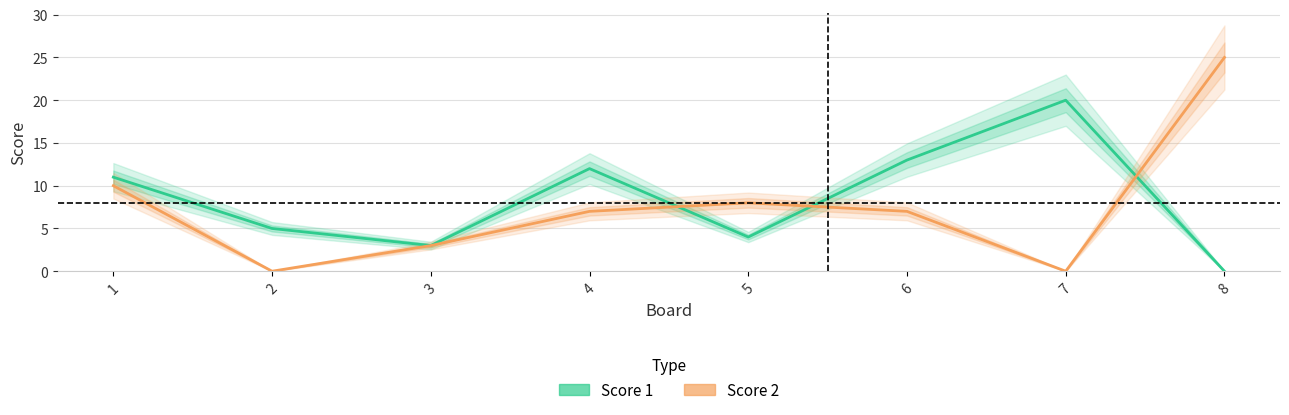

At which category does Score 2 reach its first local peak?

5